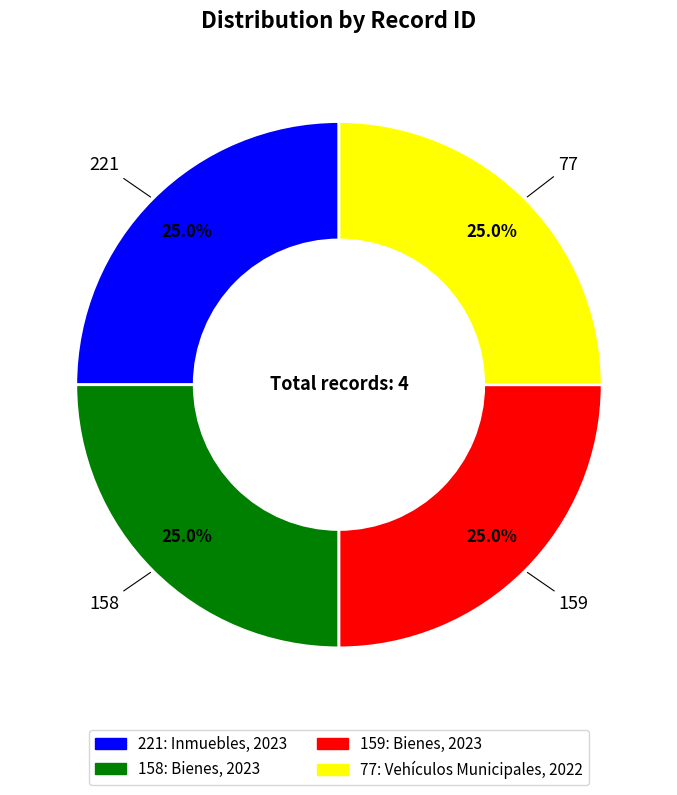

Is 77 the majority of the pie?

No